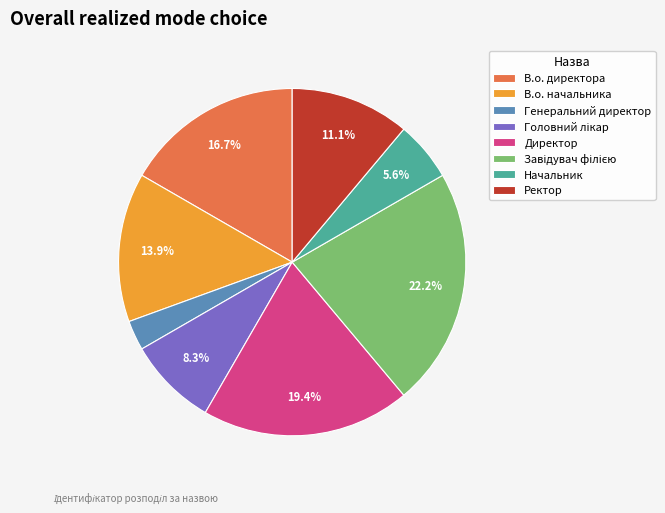

To the nearest percent, what is the difference between the Директор and Начальник slice percentages?

14%